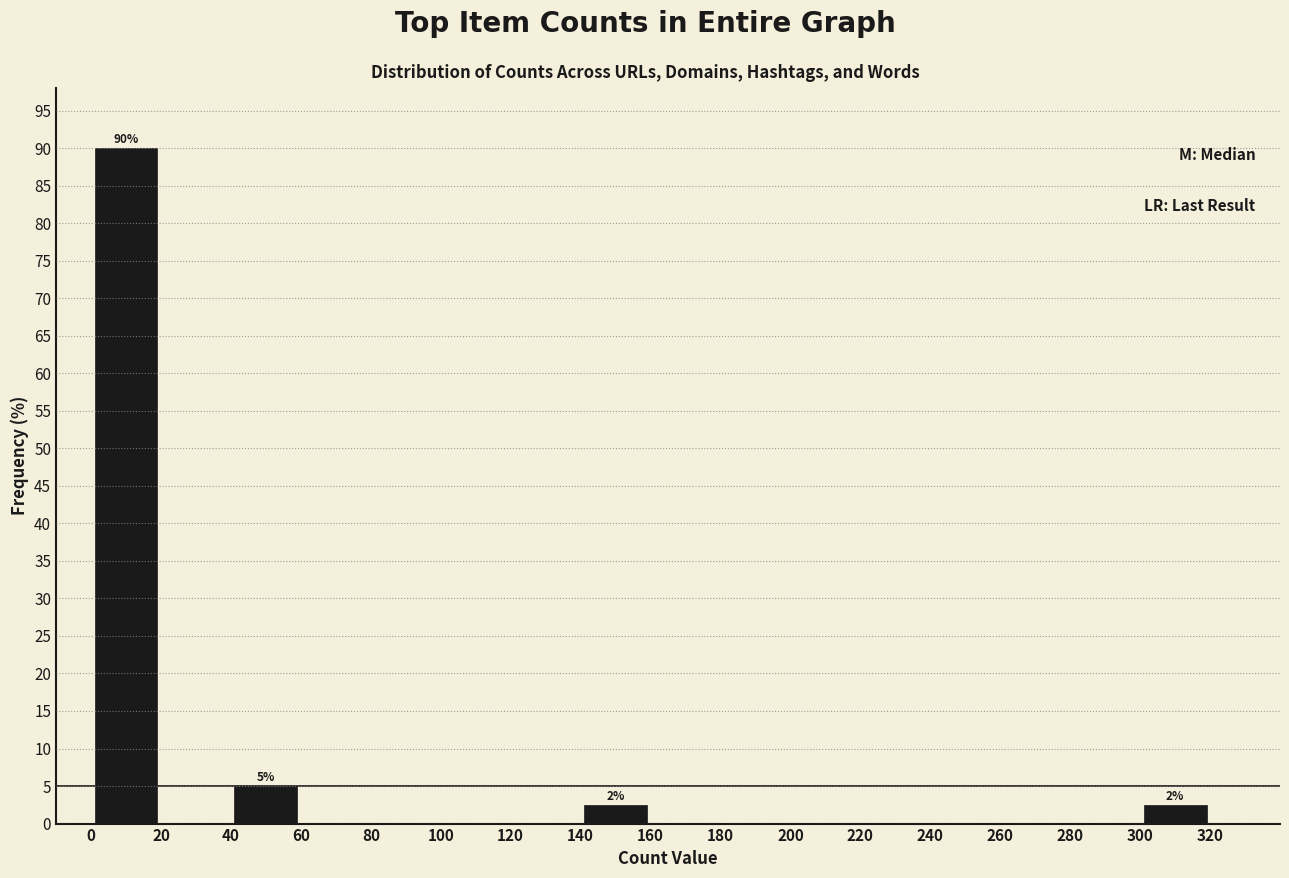

Over which range of the x-axis is the bar tallest?

0 to 20